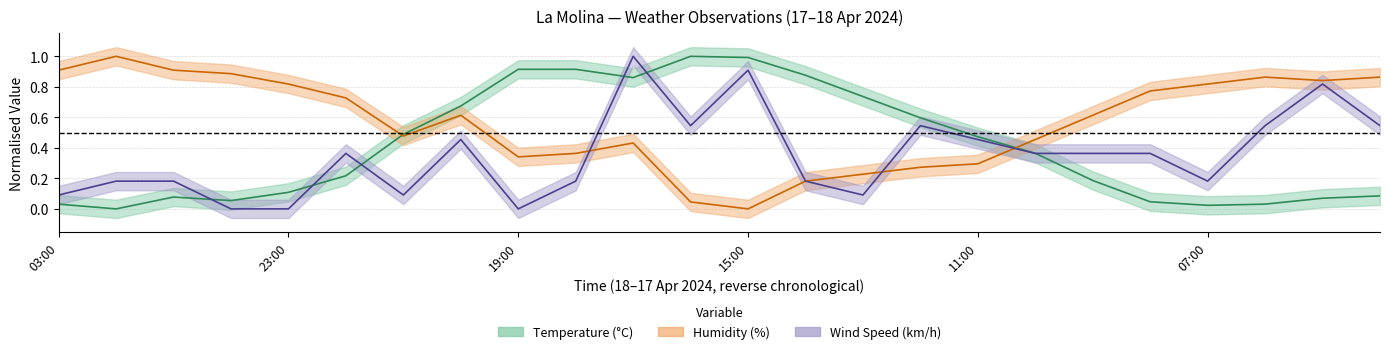

Rank the series by their maximum value, from lowest to highest.

Temperature (°C), Humidity (%), Wind Speed (km/h)